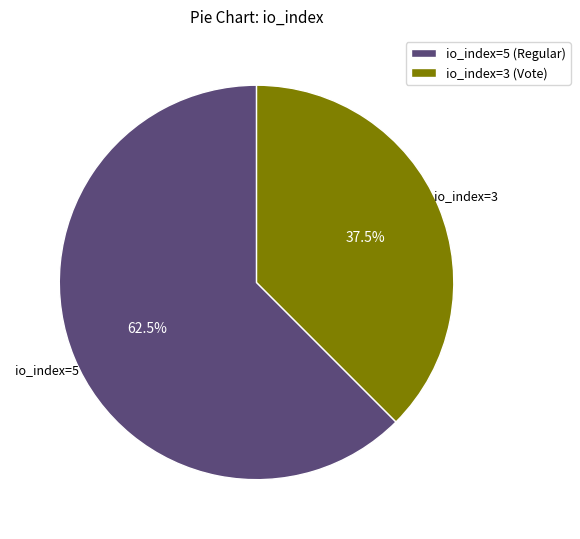

Which slice is the largest?

io_index=5 (Regular)